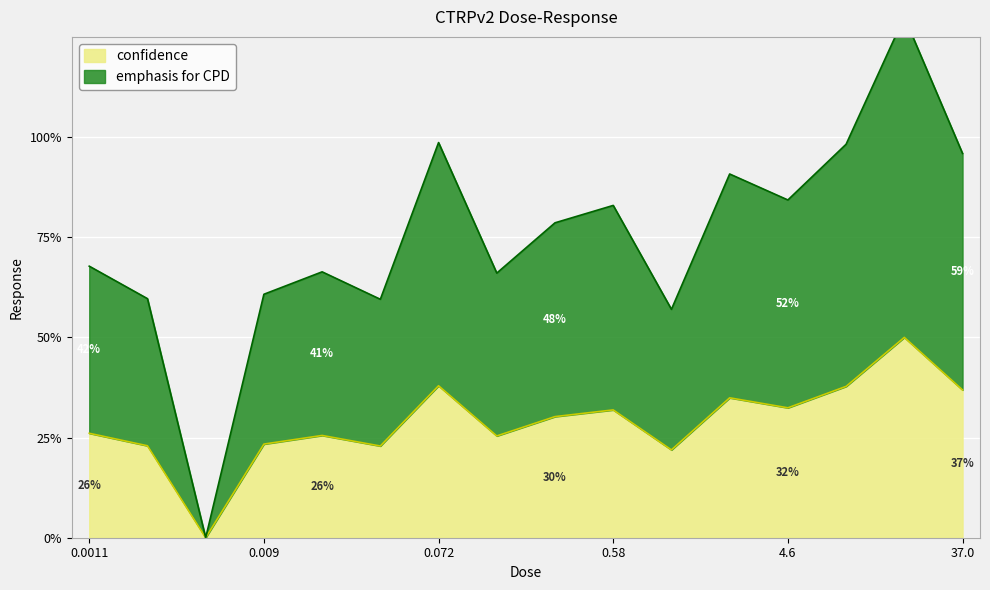

What is the value of the confidence point at the 4th from the left?

23.4